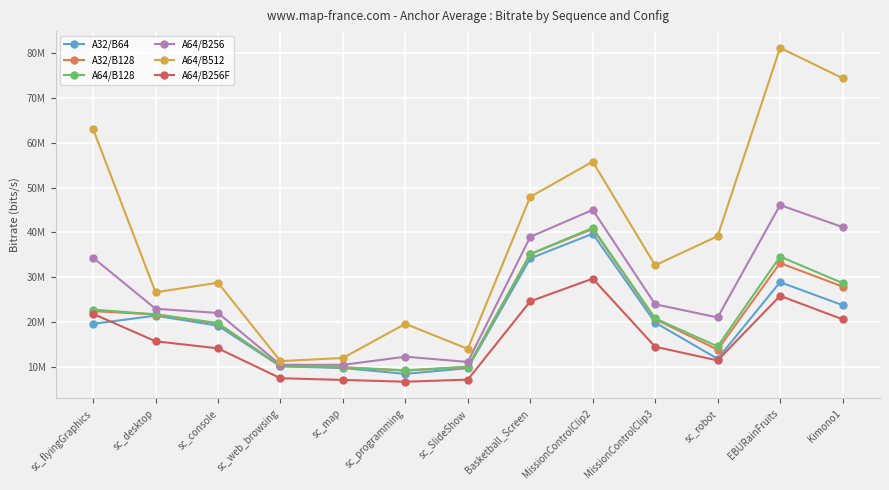

Does the chart have visible grid lines?

Yes